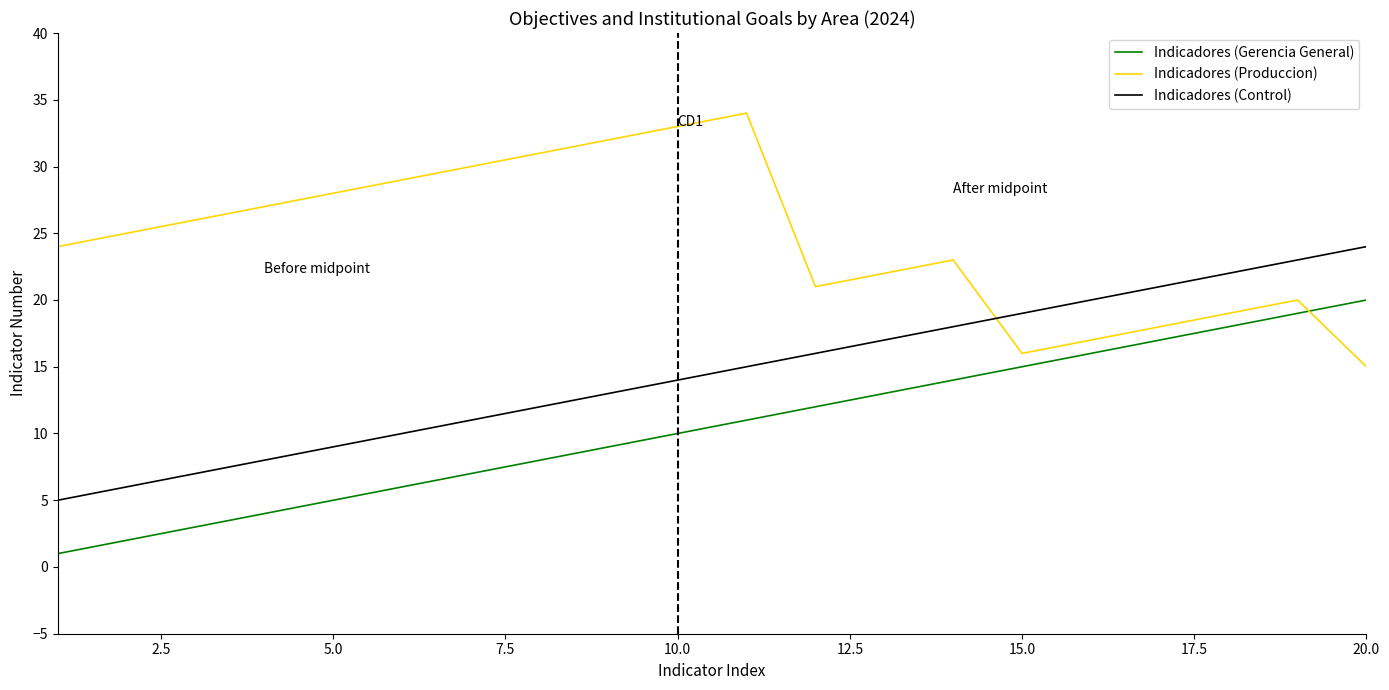

List the series in order of their overall mean, highest first.

Indicadores (Produccion), Indicadores (Control), Indicadores (Gerencia General)